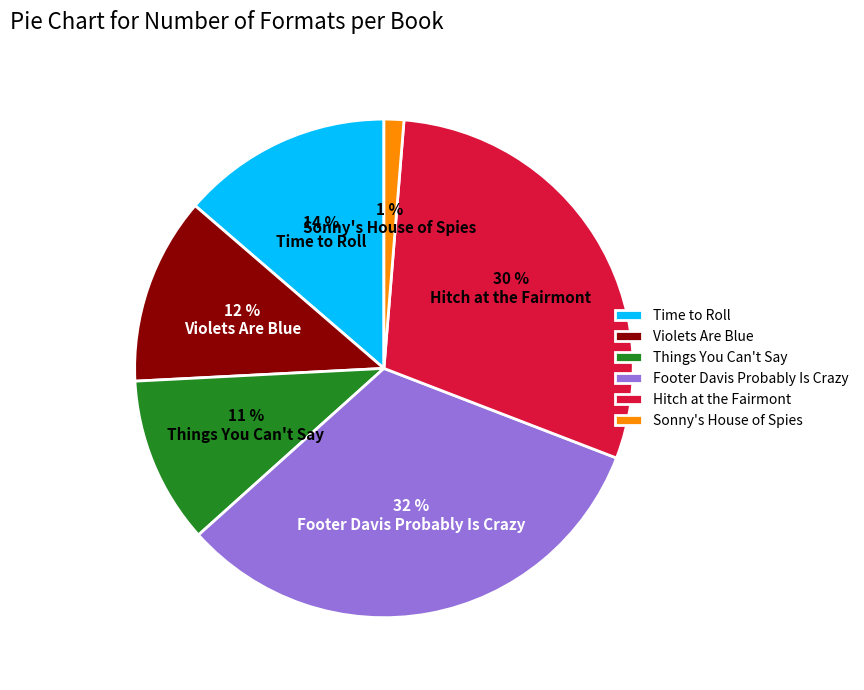

How many segments does this pie chart have?

6